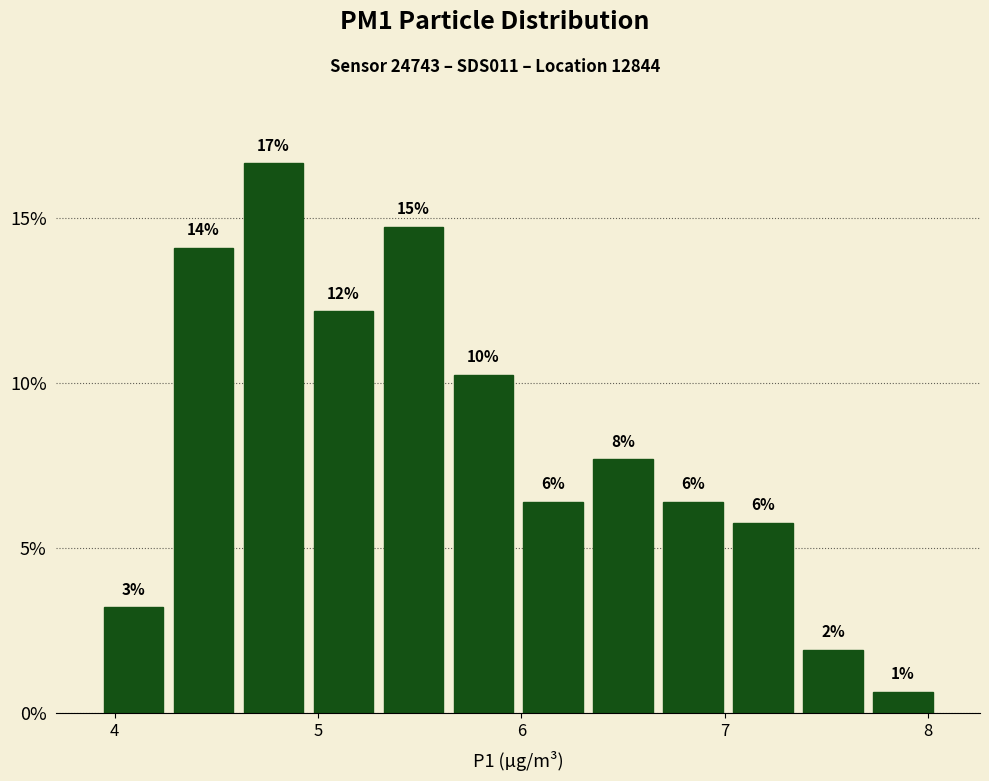

Read against the x-axis, roughly where is the centre of the tallest bar?

4.8